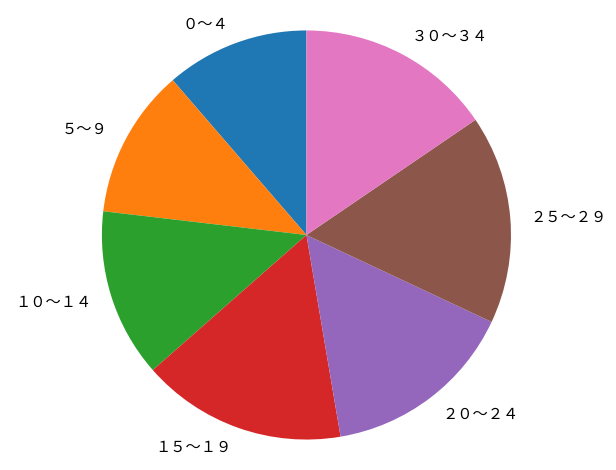

Approximately how many times larger is the value at ２０～２４ compared to ３０～３４?

1.0